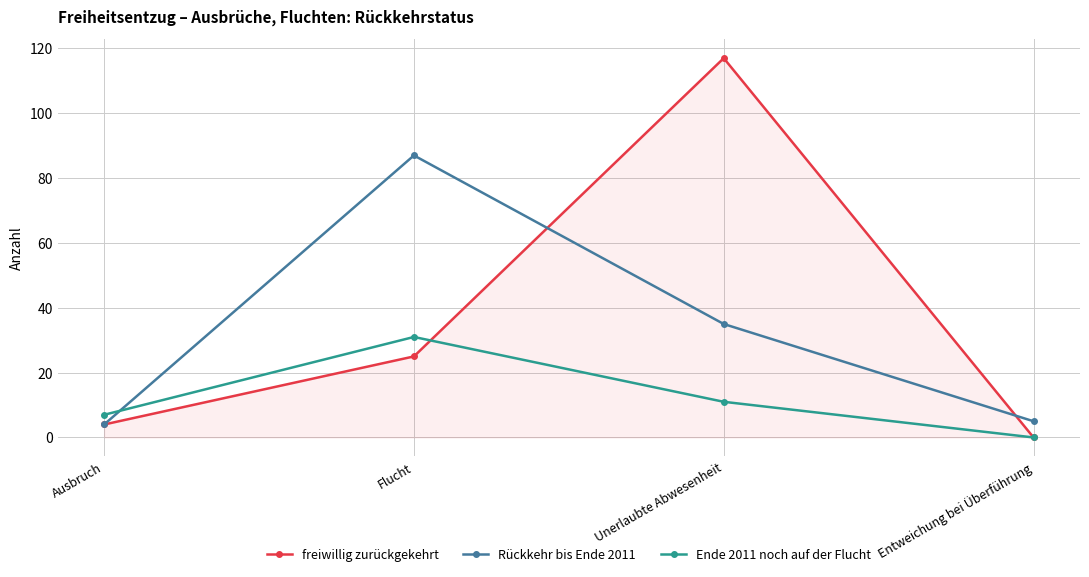

At which label is Rückkehr bis Ende 2011 closest to 45?

Unerlaubte Abwesenheit